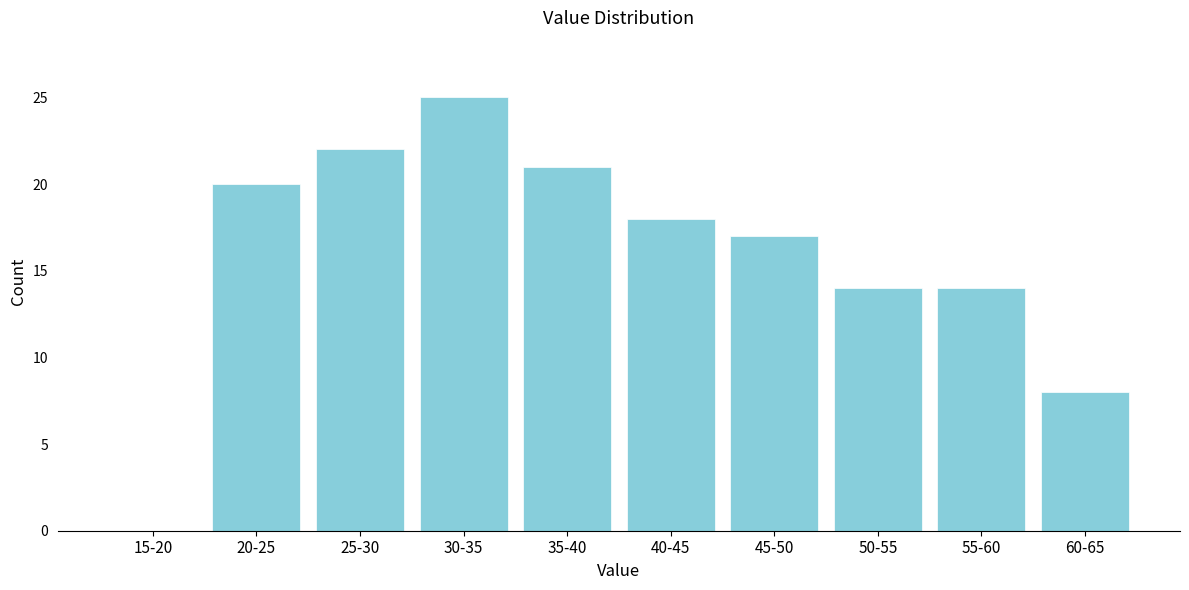

Reading left to right, extract all data points from this chart.

15-20=0	20-25=20	25-30=22	30-35=25	35-40=21	40-45=18	45-50=17	50-55=14	55-60=14	60-65=8